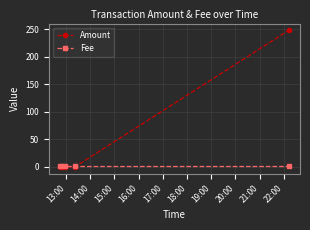

Which series has the largest total across all categories?

Amount